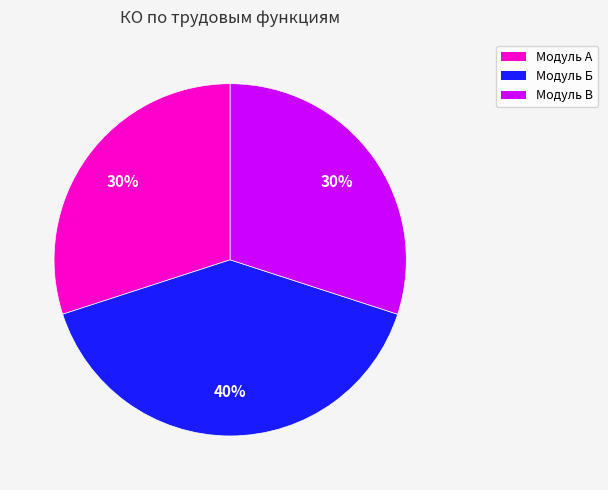

Is there any slice that represents more than half of the pie?

No